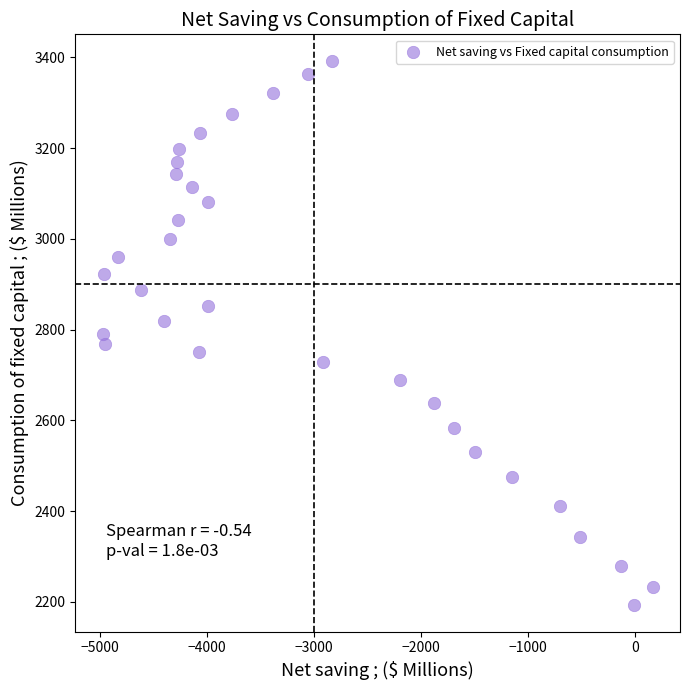

What is the range of X values (max minus min)?

5131